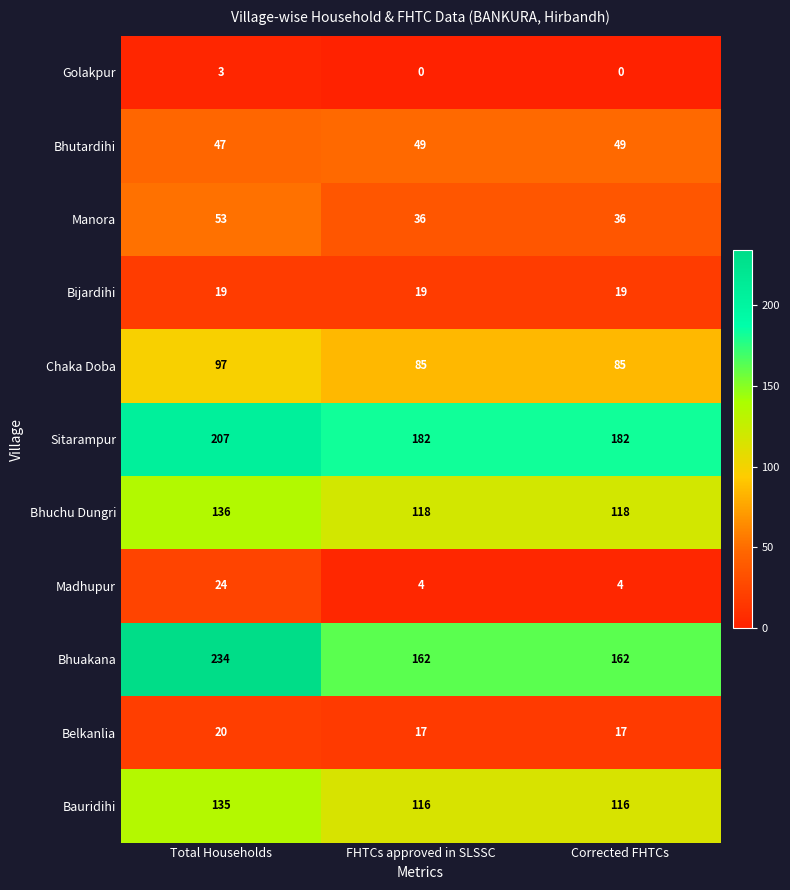

What is the total value across all series at Corrected FHTCs?

788